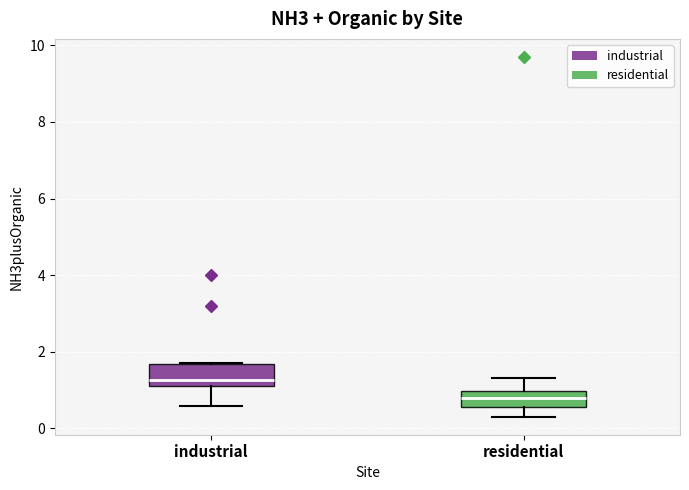

Reading left to right, transcribe this box plot: for each box, give where its median line is, the range the box spans, and where its two whiskers end, as read against the y-axis. The values are not printed on the chart, so give them approximately, as read against the axis.

industrial: median 1.2 (just above the box's lower edge), box 1.2 to 1.6, whiskers 0.6 to 1.8
residential: median 0.8, box 0.6 to 1.0, whiskers 0.4 to 1.4